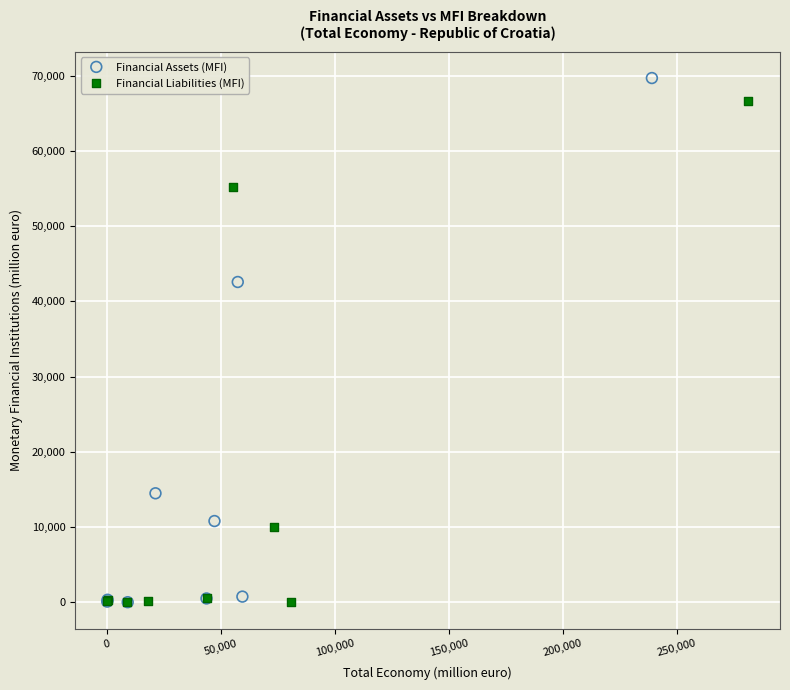

Which series contains the highest Y value?

Financial Assets (MFI)